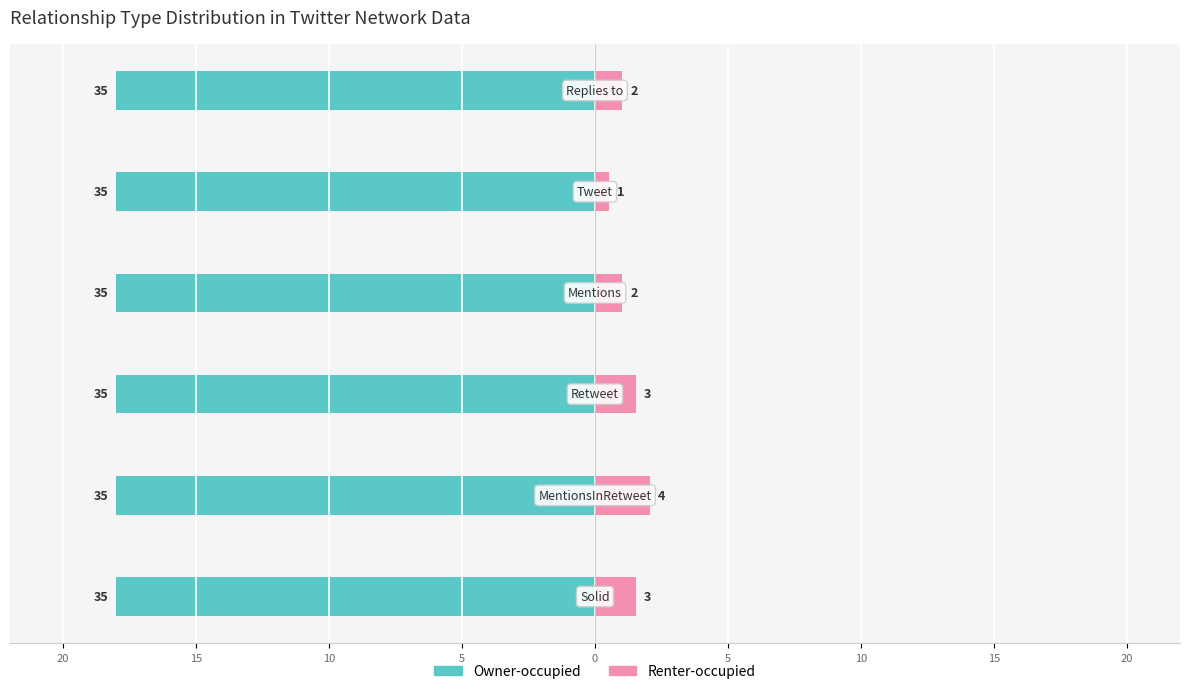

Are the bars horizontal?

Yes